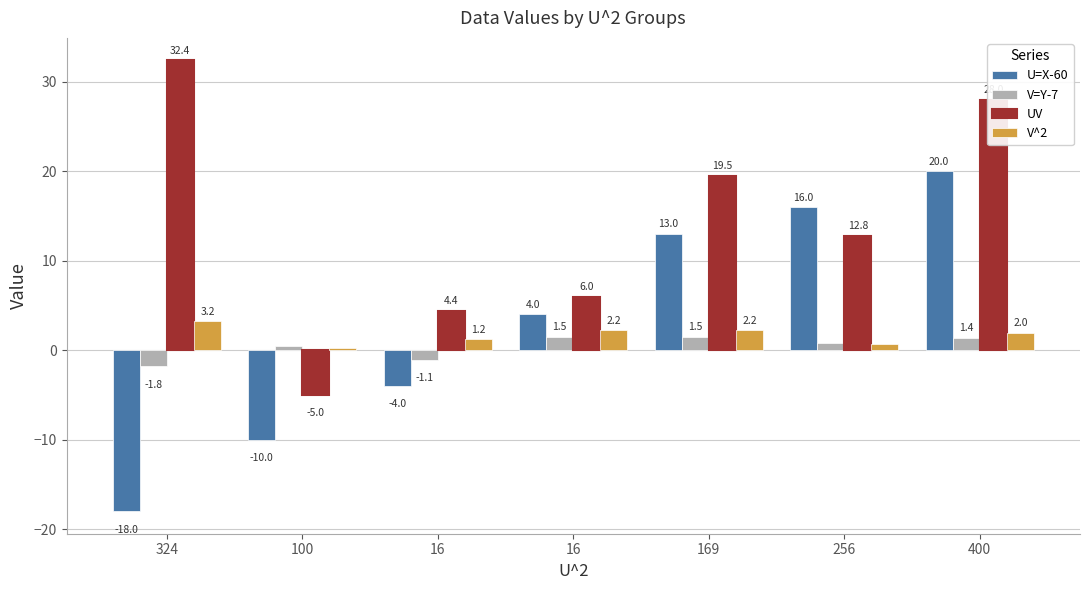

Reading left to right, list all the values displayed in this chart.

U=X-60: 324=-18.0	100=-10.0	16=-4.0	16=4.0	169=13.0	256=16.0	400=20.0
V=Y-7: 324=-1.8	100=0.5	16=-1.1	16=1.5	169=1.5	256=0.8	400=1.4
UV: 324=32.4	100=-5.0	16=4.4	16=6.0	169=19.5	256=12.8	400=28.0
V^2: 324=3.2	100=0.2	16=1.2	16=2.2	169=2.2	256=0.6	400=2.0